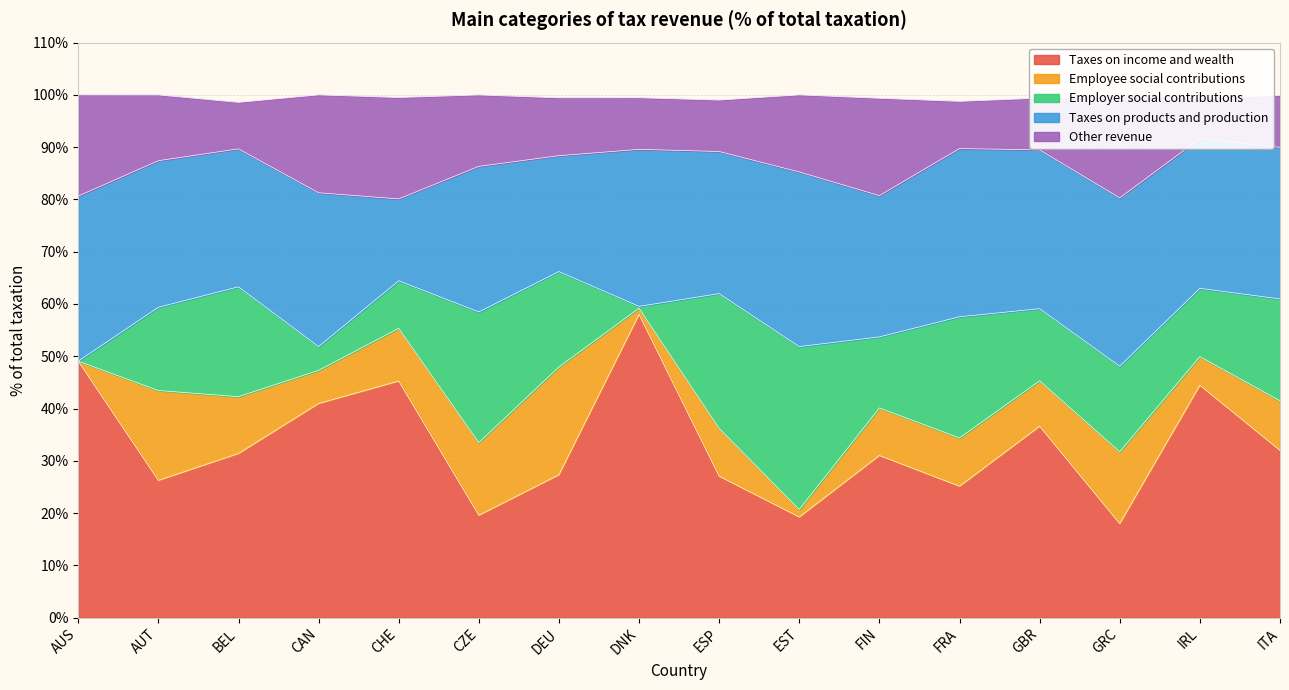

Does the chart have visible grid lines?

Yes